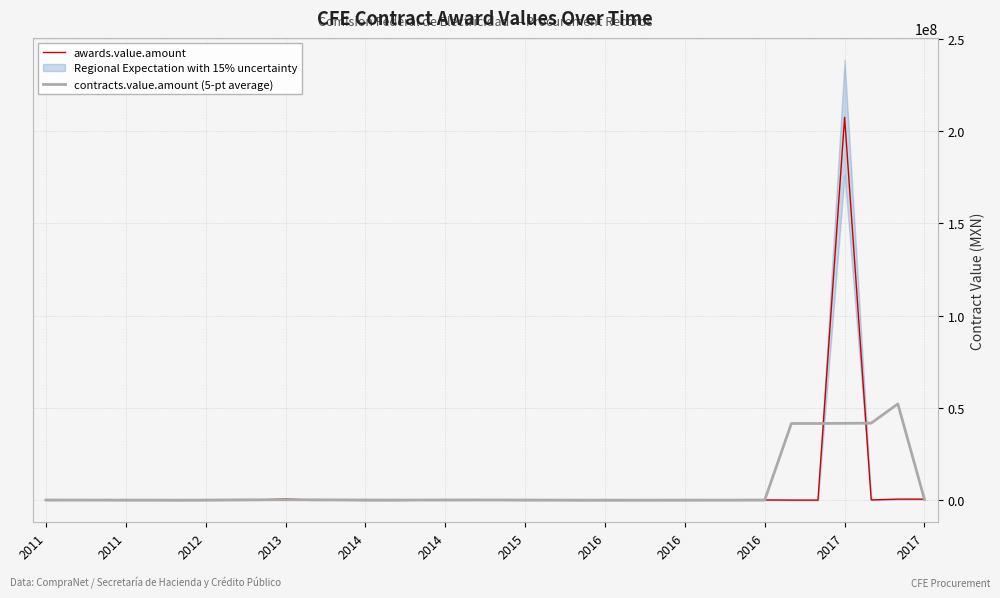

At how many categories does at least one series exceed 97918093?

1